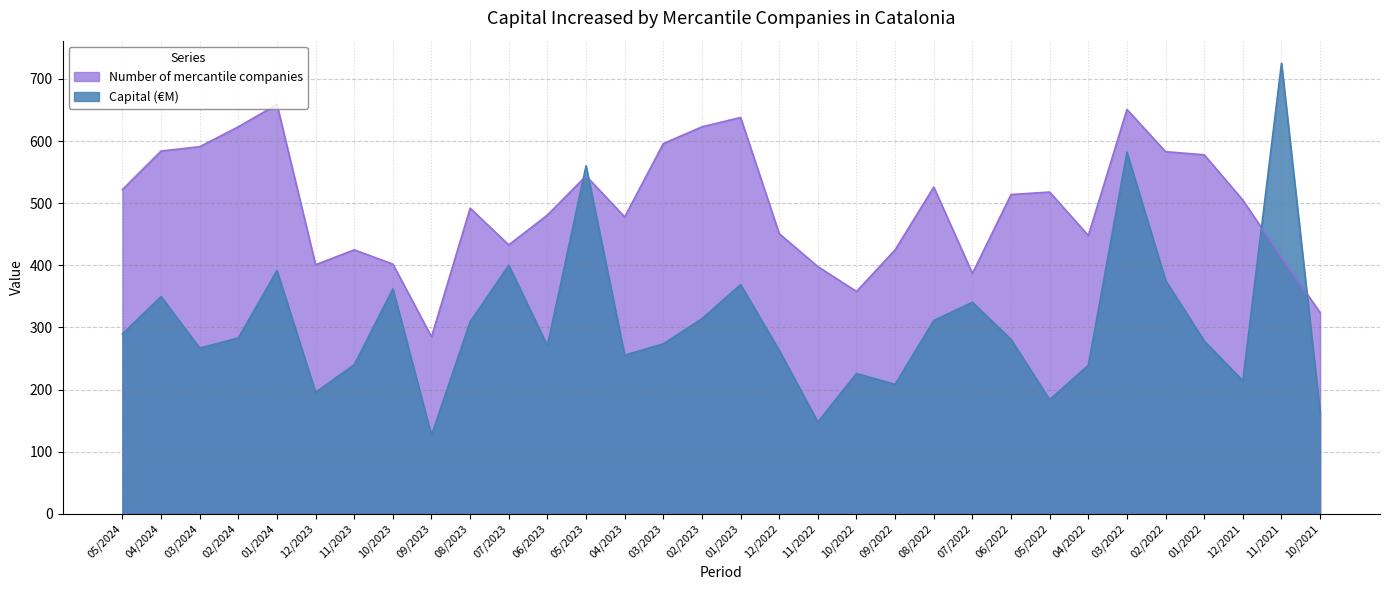

Between 06/2023 and 05/2023, which series saw the biggest shift?

Capital (€M)